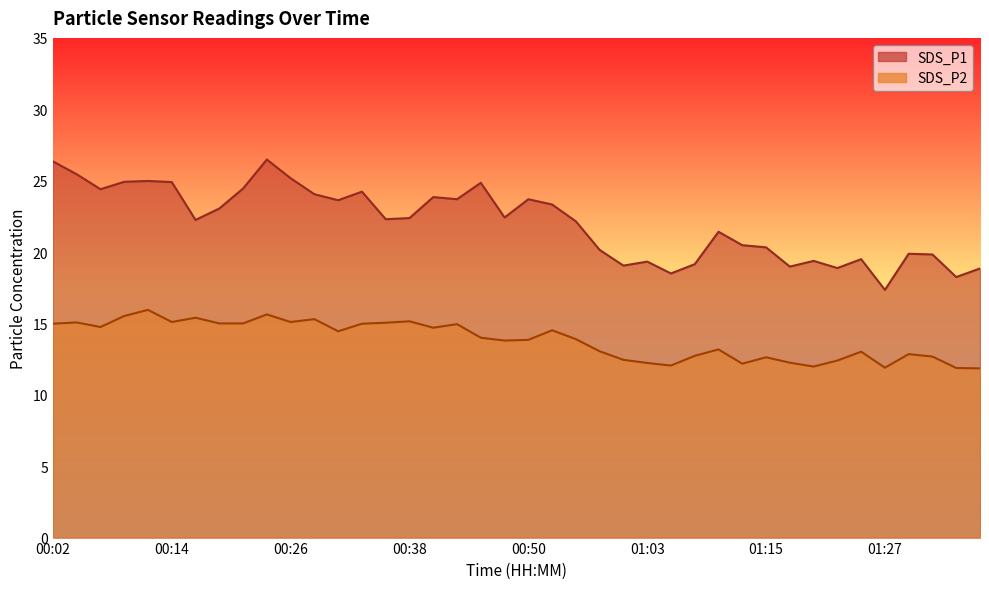

What is the highest value of the SDS_P2 series?

15.9